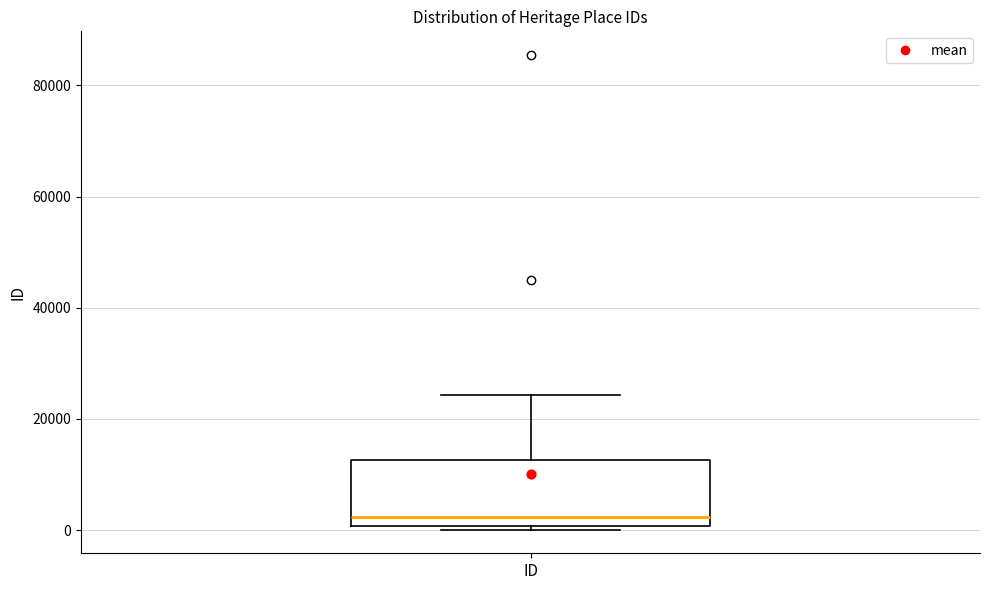

Where does the median line of the box for ID sit on the y-axis? The values are not printed on the chart, so give them approximately, as read against the axis.

2000